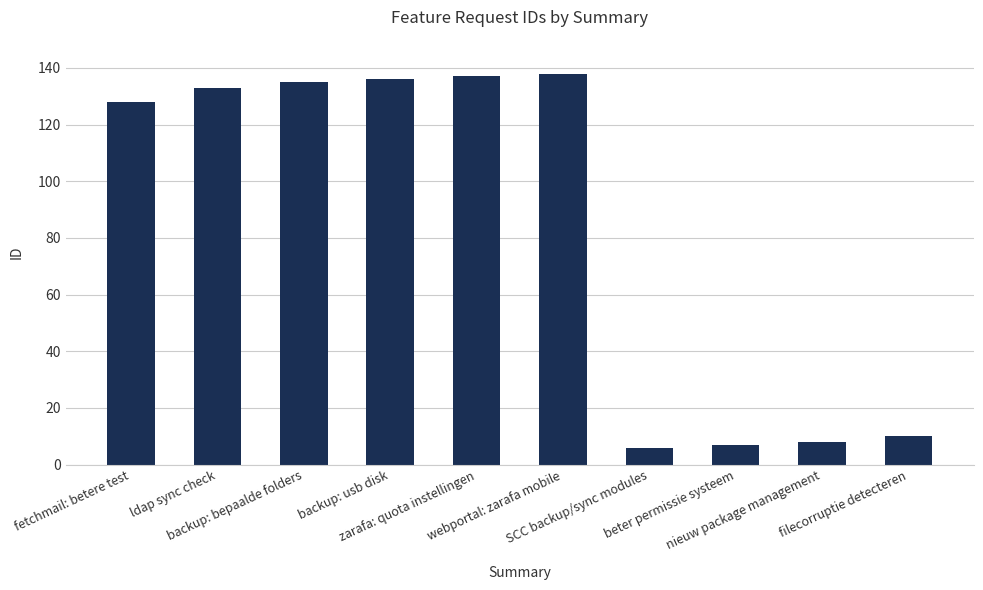

What is the value of the 1st bar from the left?

128